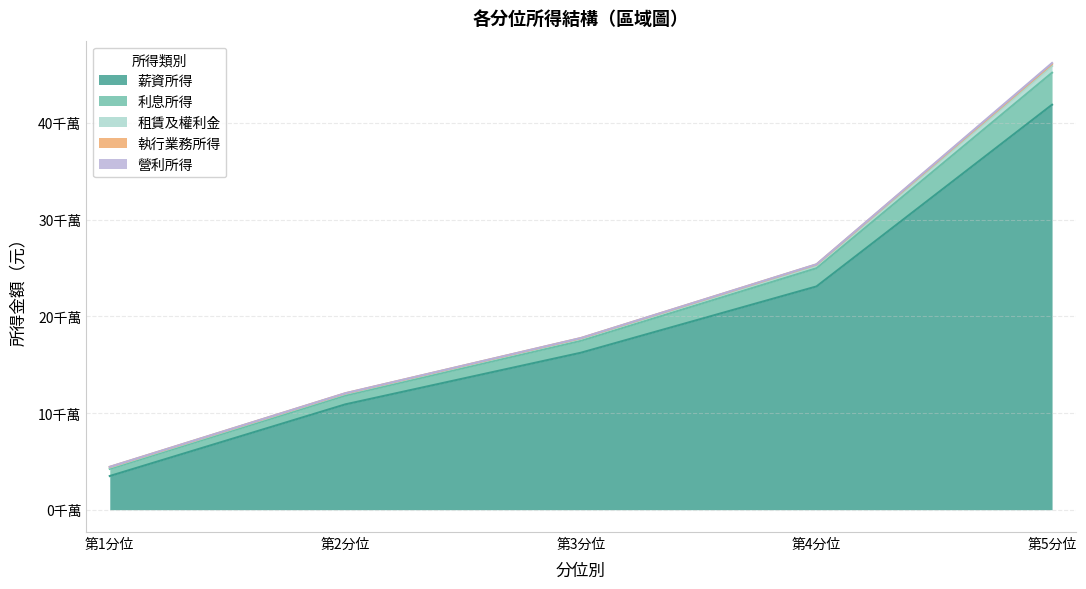

What is the label of the 1st point from the right?

第5分位